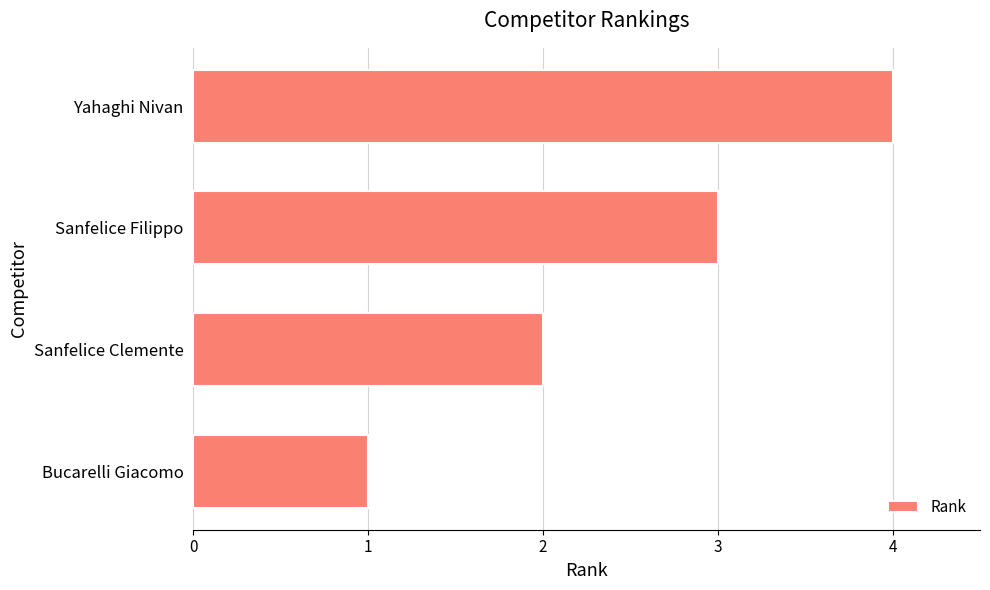

What is the difference between the second highest and second lowest values?

1